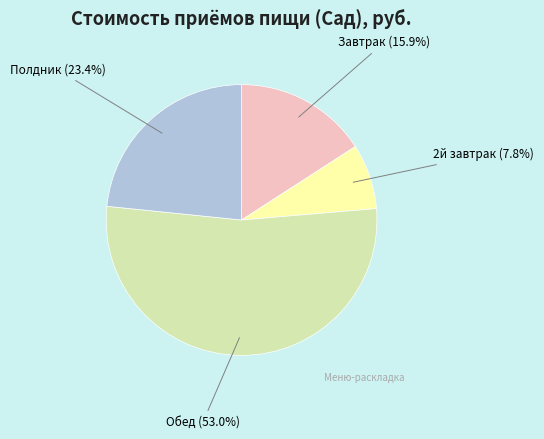

What is the ratio of the value at Полдник to the value at 2й завтрак?

3.0